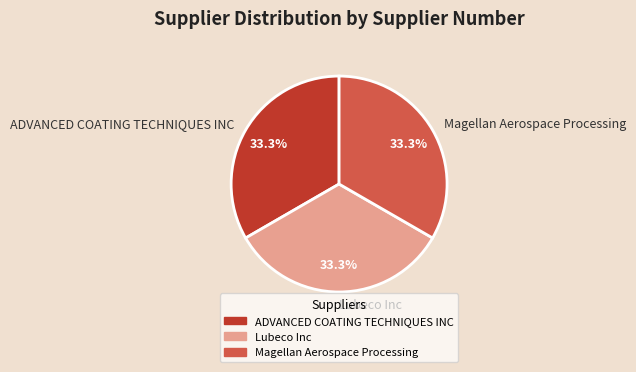

How many segments does this pie chart have?

3